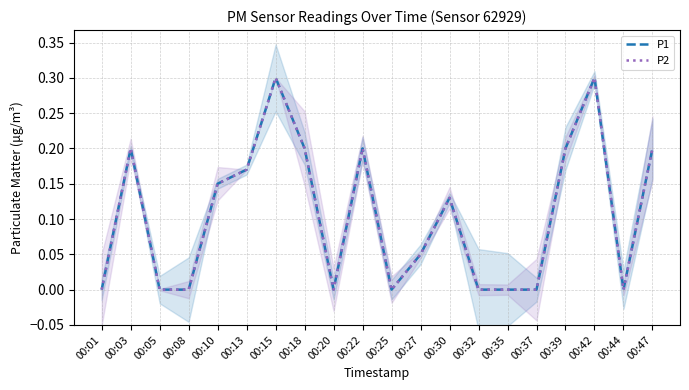

True or false: P2 and P1 intersect in this chart.

False